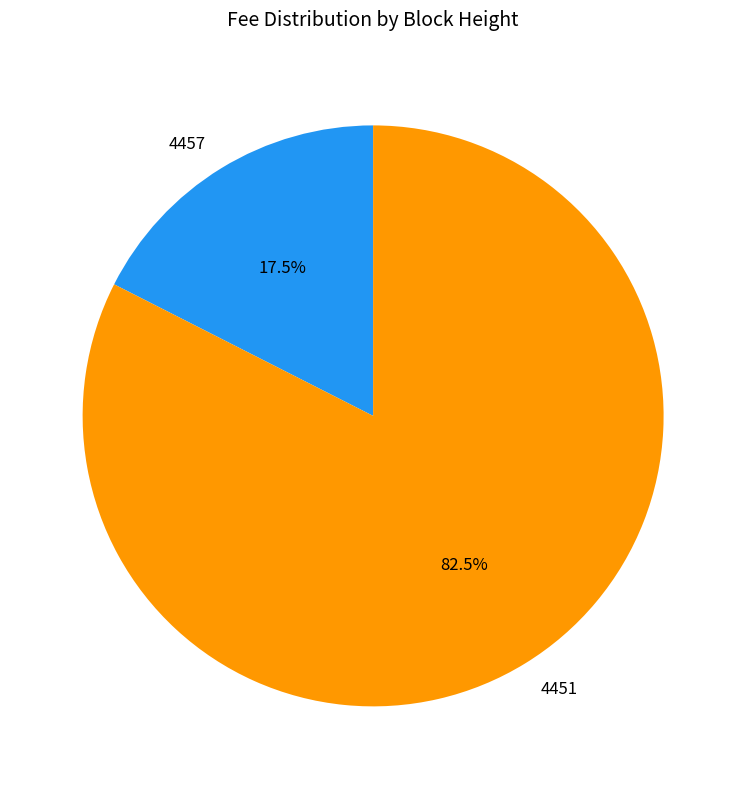

True or false: 4457 accounts for 29% of the total.

False